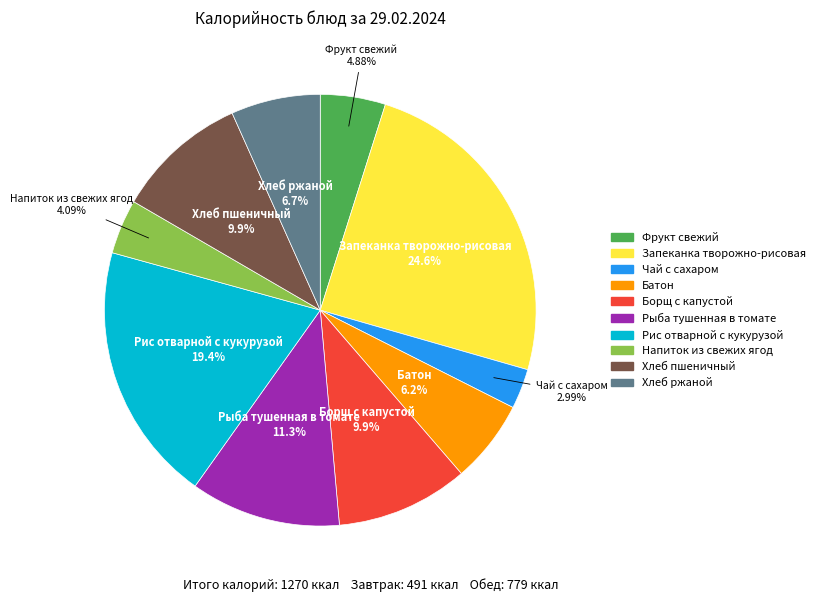

Is it true that Фрукт свежий is 11% of the pie?

False